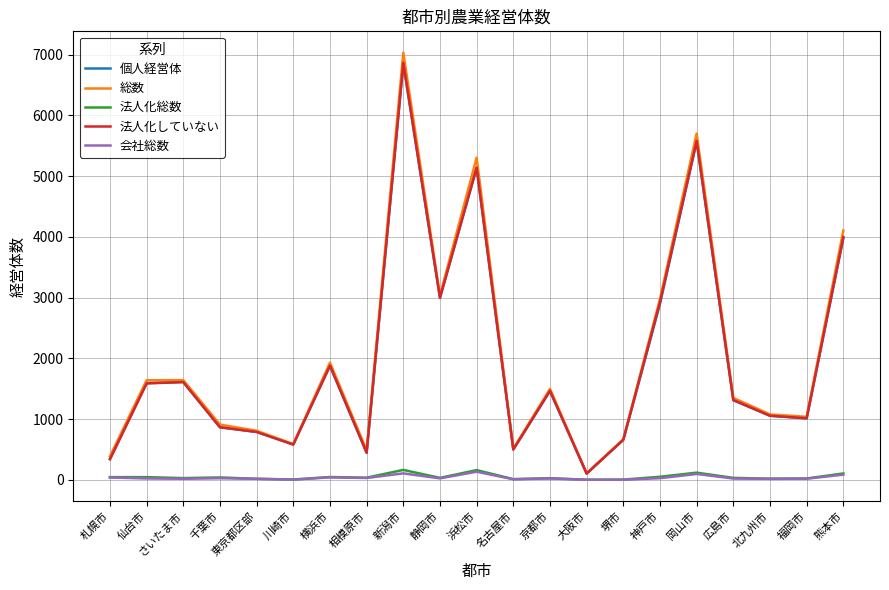

Which series has the largest range (max minus min)?

総数